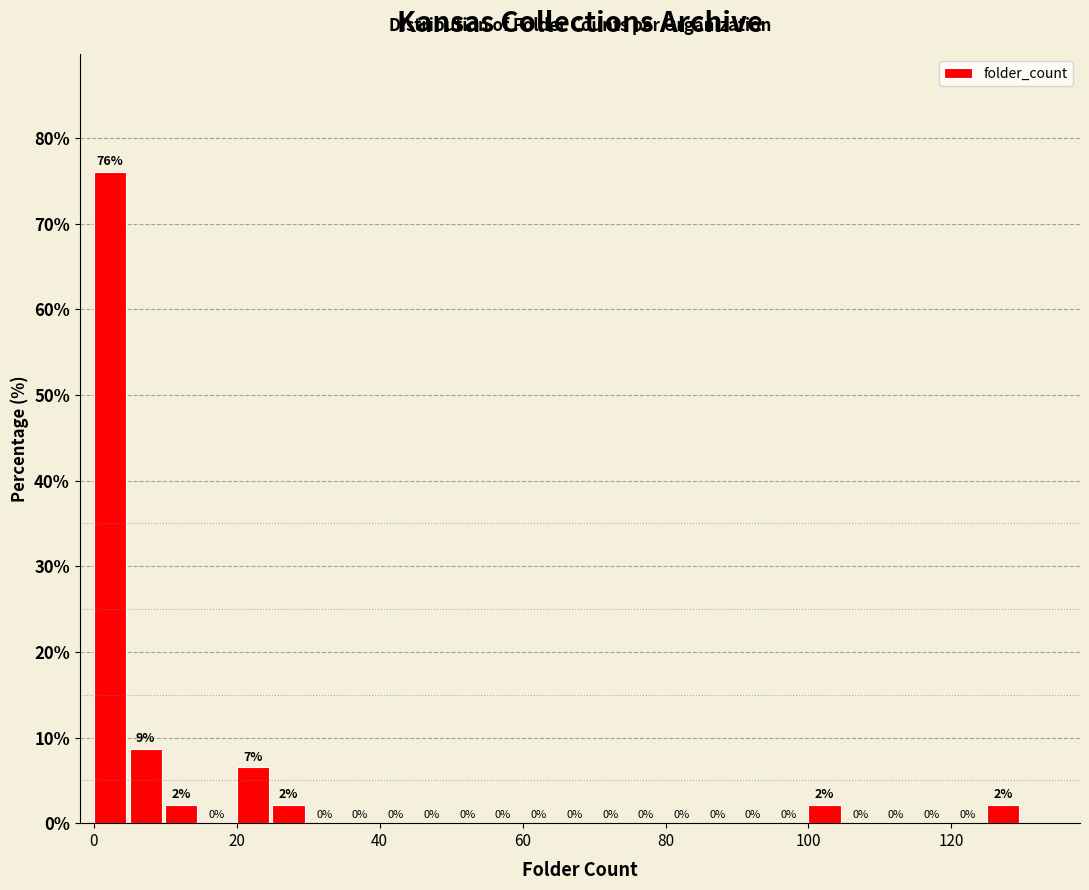

Around what value on the x-axis is the tallest bar? Give the approximate position of its centre, as read against the axis.

2